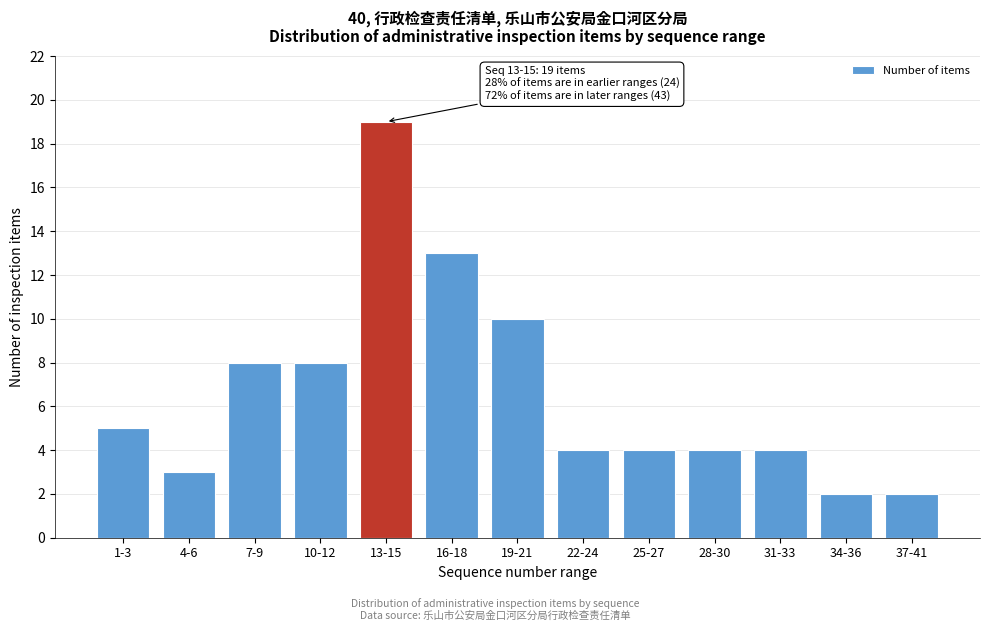

Reading left to right, what are all the values shown in this chart?

5	3	8	8	19	13	10	4	4	4	4	2	2